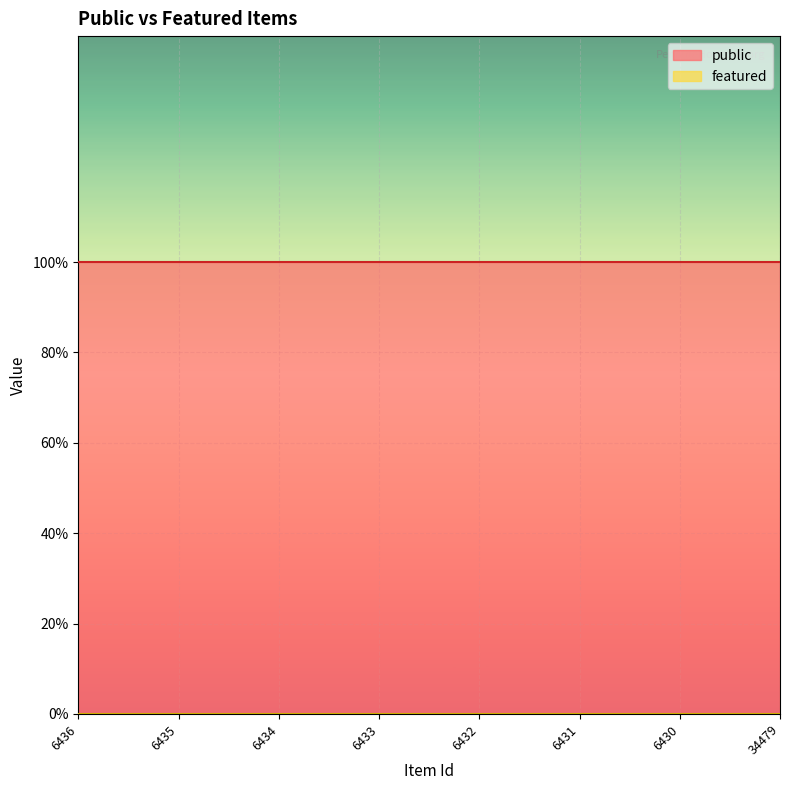

What is the greatest value displayed?

1